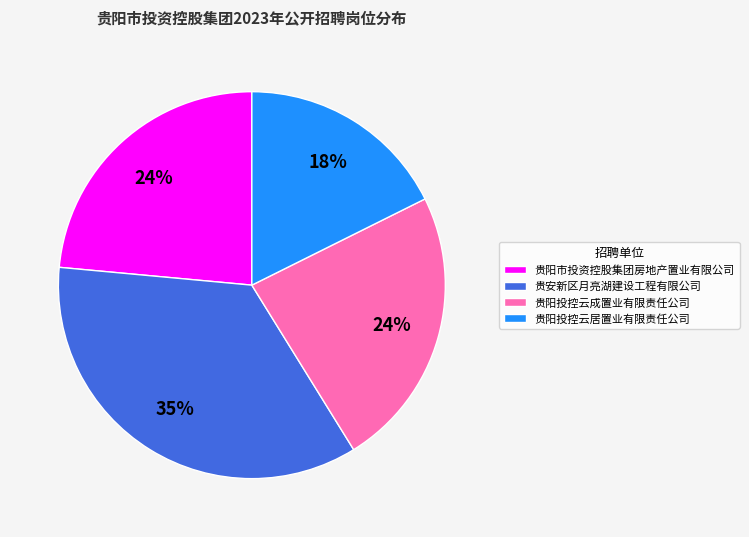

Do 贵阳市投资控股集团房地产置业有限公司 and 贵安新区月亮湖建设工程有限公司 together represent more than half of the pie?

Yes